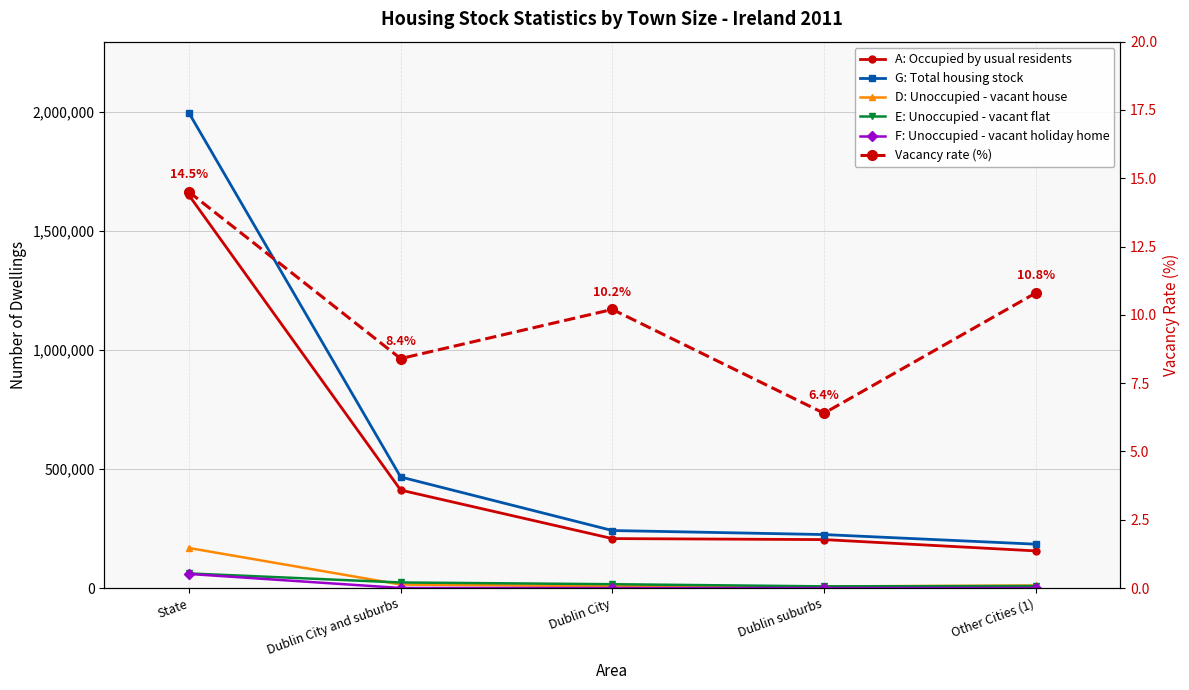

Reading left to right, extract all data points from this chart.

A: Occupied by usual residents: 1649408.0	411460.0	207847.0	203613.0	156142.0
G: Total housing stock: 1994845.0	466425.0	241678.0	224747.0	184401.0
D: Unoccupied - vacant house: 168427.0	14978.0	7995.0	6983.0	11020.0
E: Unoccupied - vacant flat: 61629.0	23569.0	16321.0	7248.0	8640.0
F: Unoccupied - vacant holiday home: 59395.0	517.0	322.0	195.0	337.0
Vacancy rate (%): 14.5	8.4	10.2	6.4	10.8